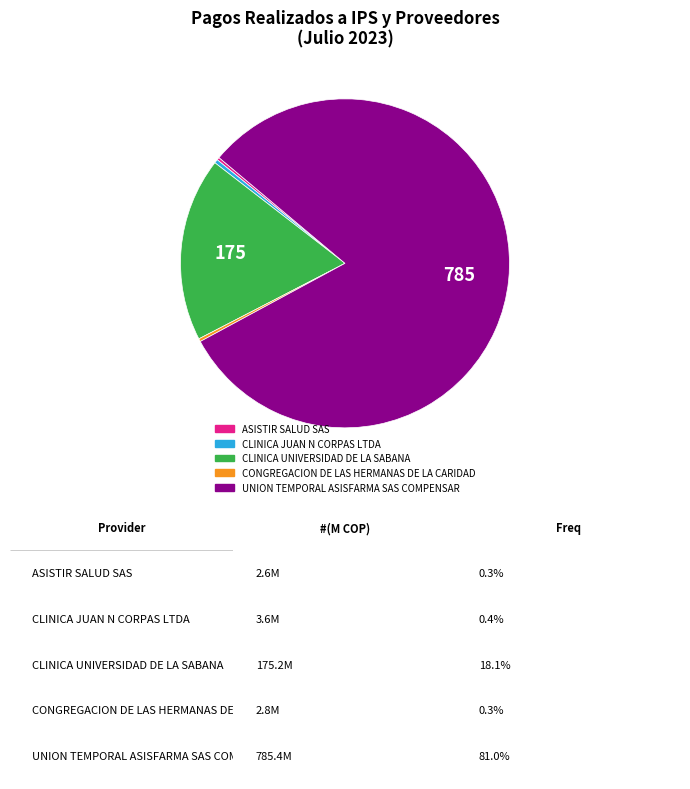

Is it true that CONGREGACION DE LAS HERMANAS DE LA CARIDAD is 0% of the pie?

True